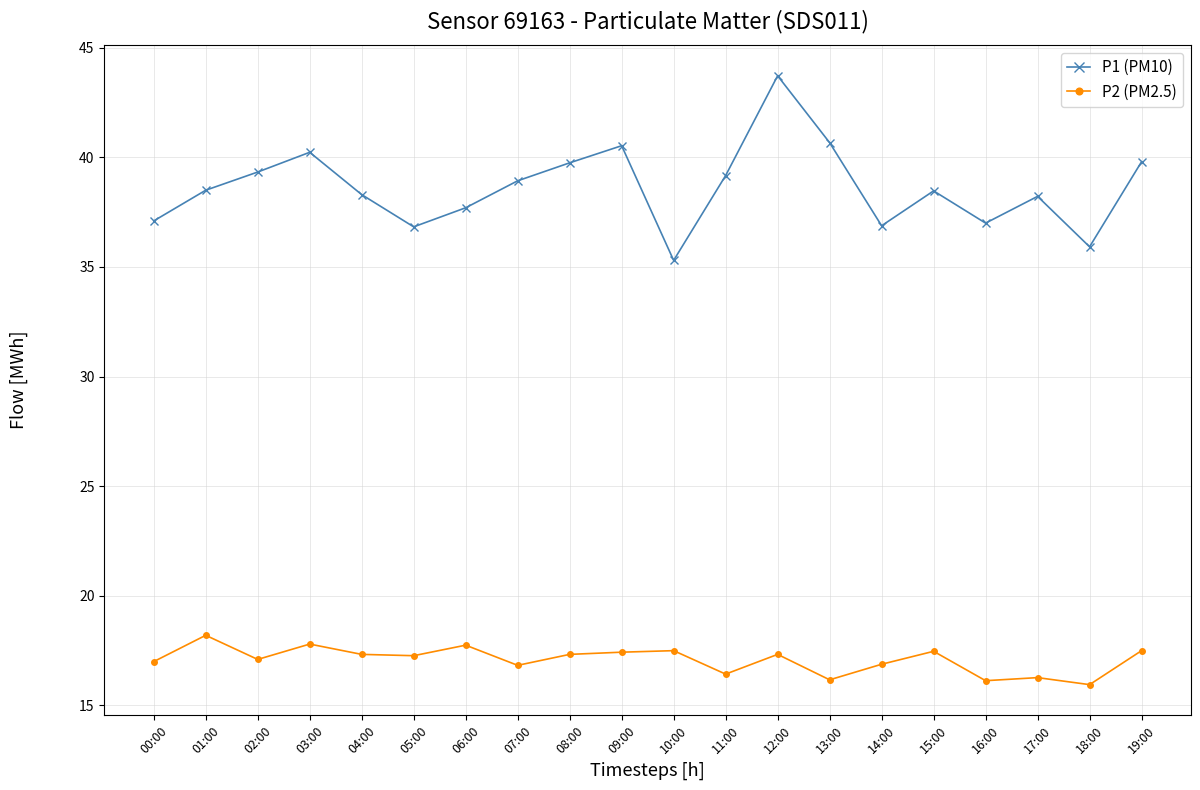

At how many categories does at least one series exceed 33?

20